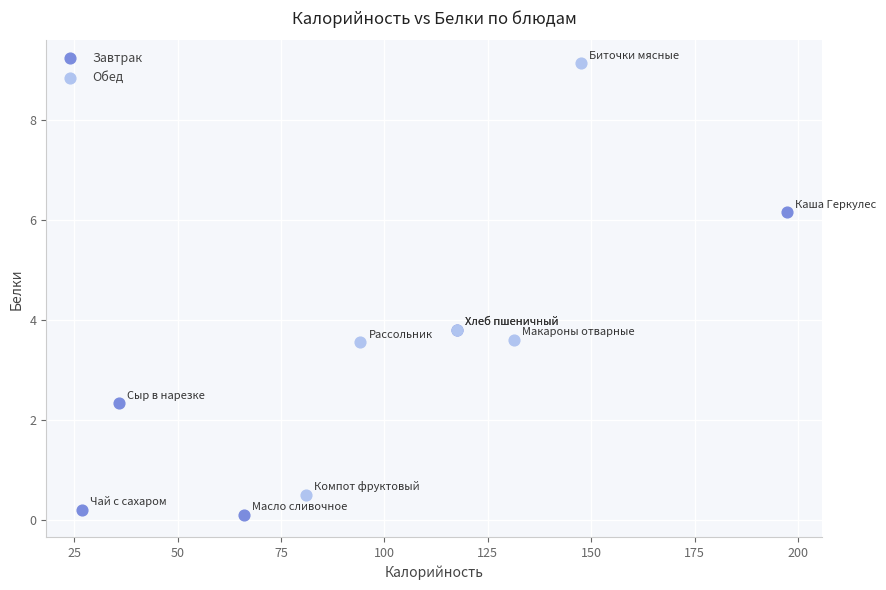

Which series reaches the minimum Y coordinate?

Завтрак